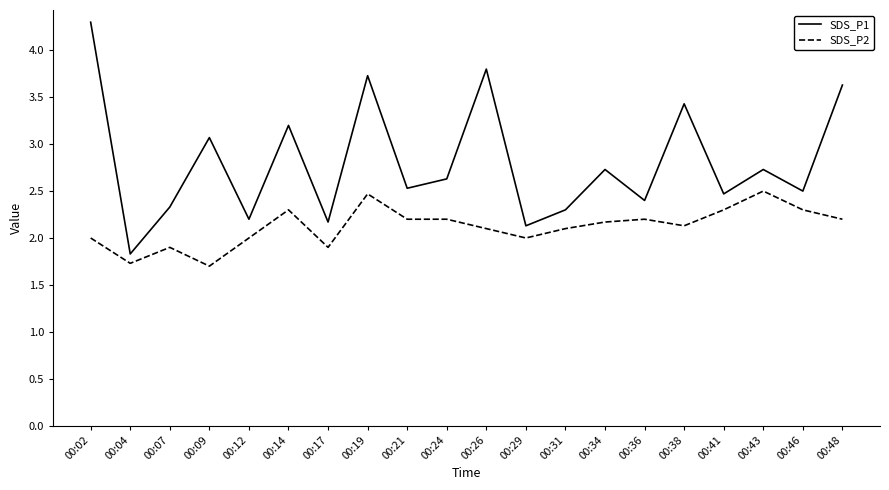

True or false: SDS_P2 and SDS_P1 intersect in this chart.

False